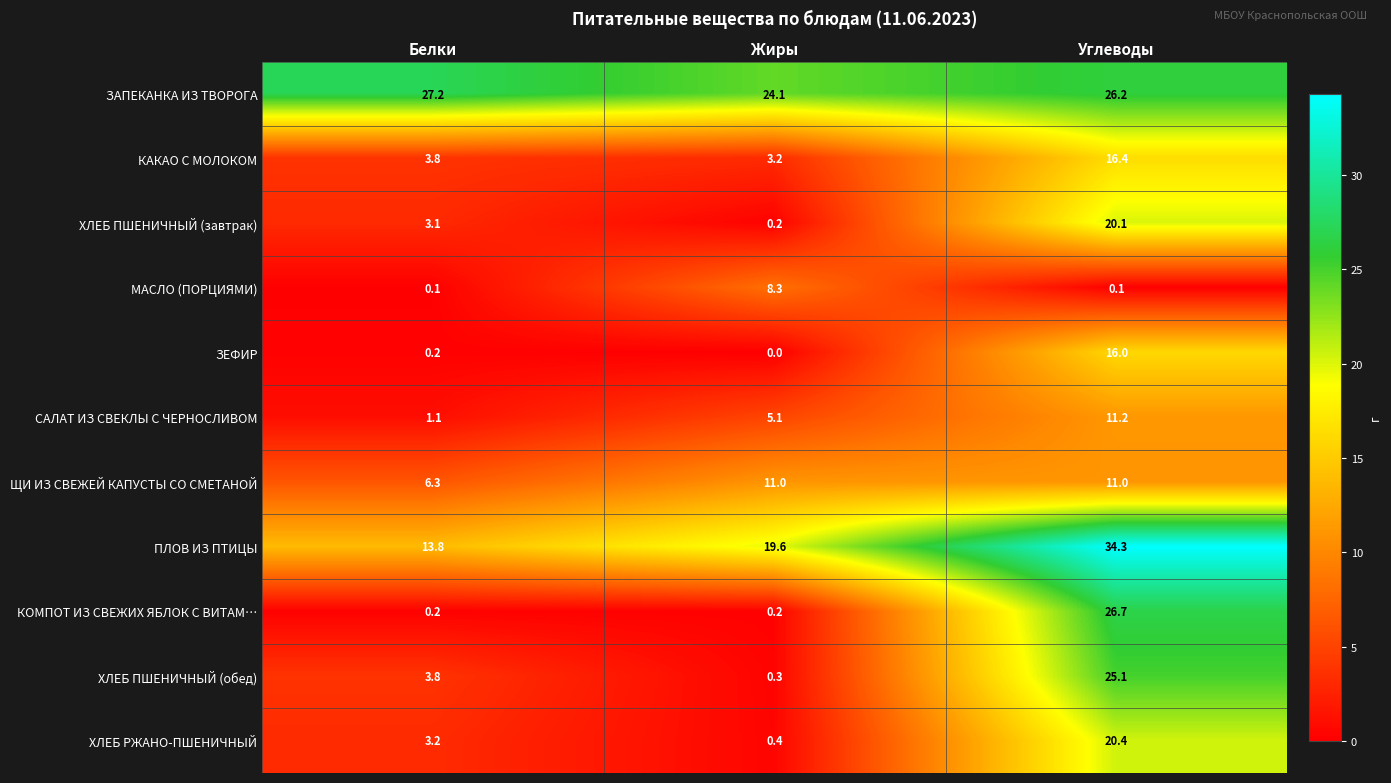

Between Белки and Жиры, which series saw the biggest shift?

МАСЛО (ПОРЦИЯМИ)